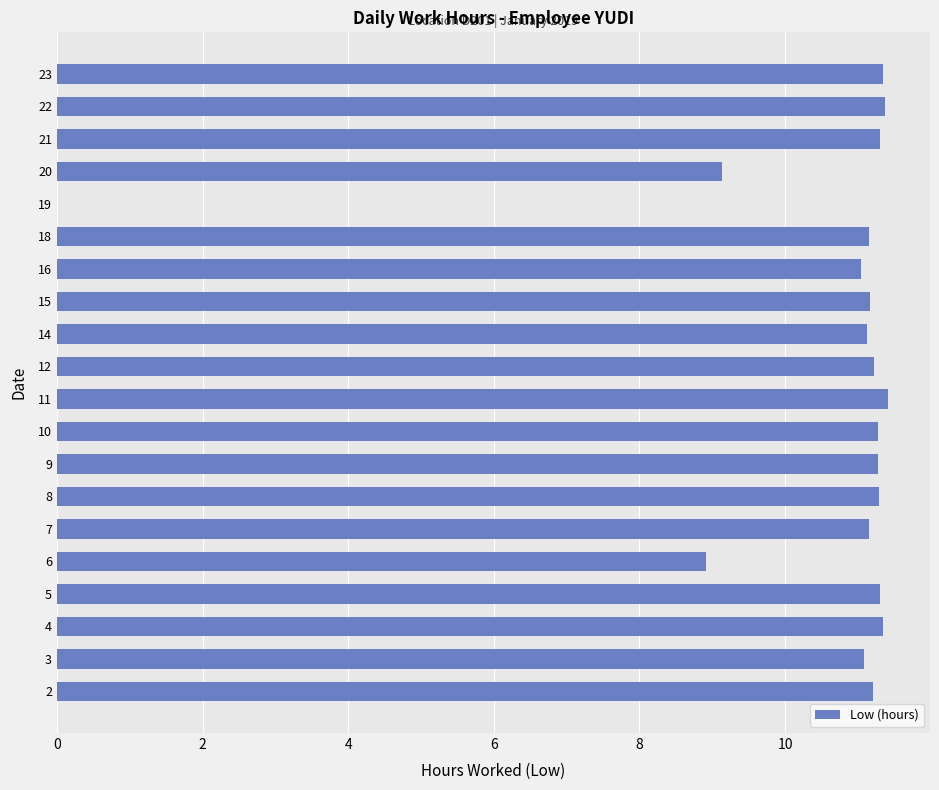

What is the greatest value displayed?

11.4